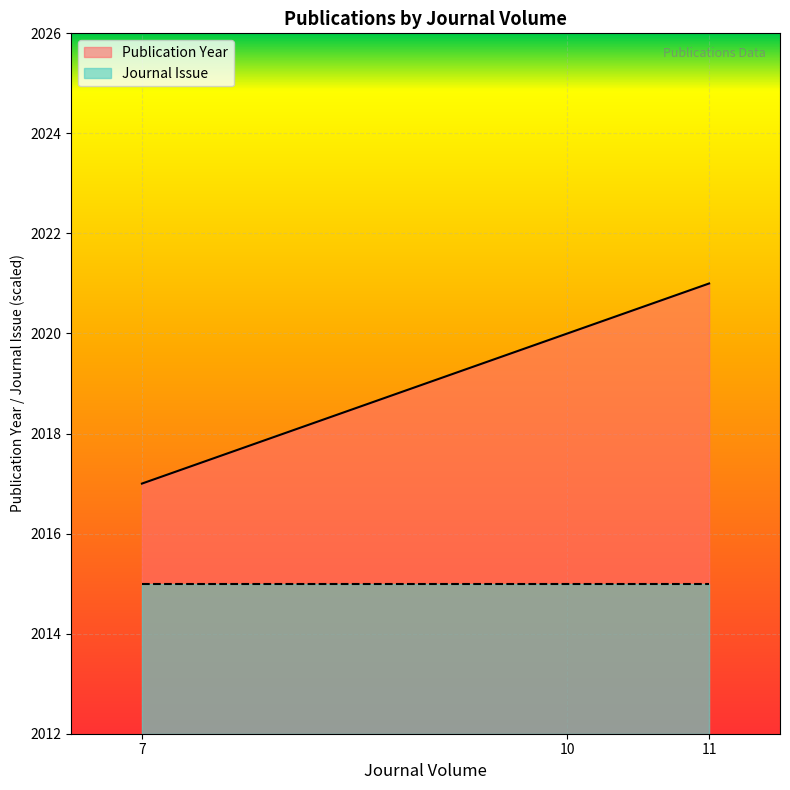

How many values are below 2020?

1